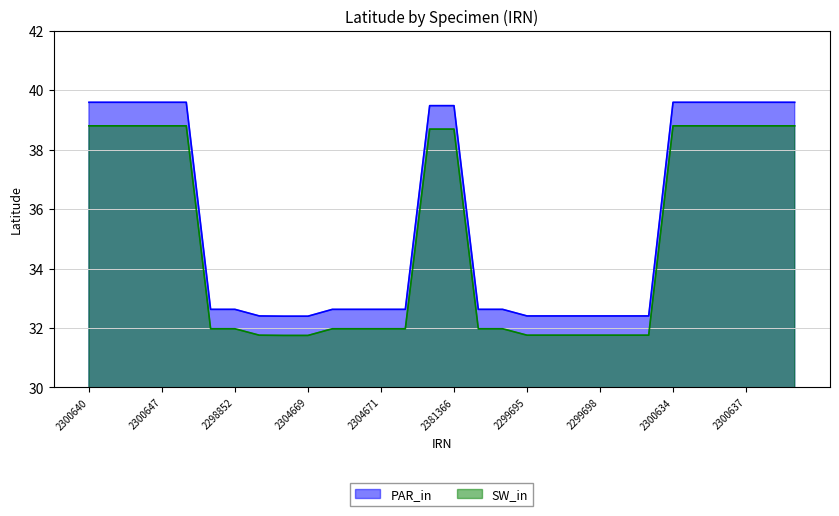

At how many categories does at least one series exceed 33?

13